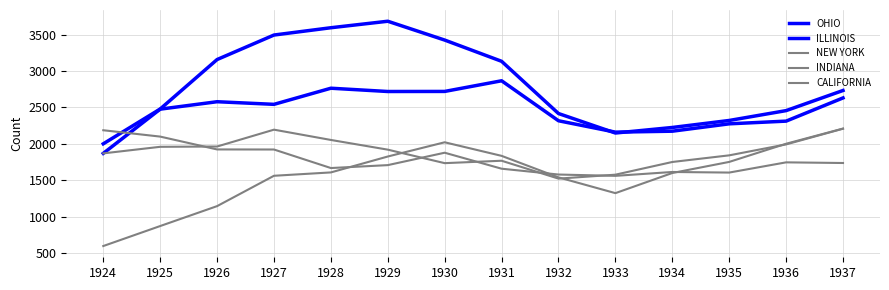

How many lines are shown in the chart?

5